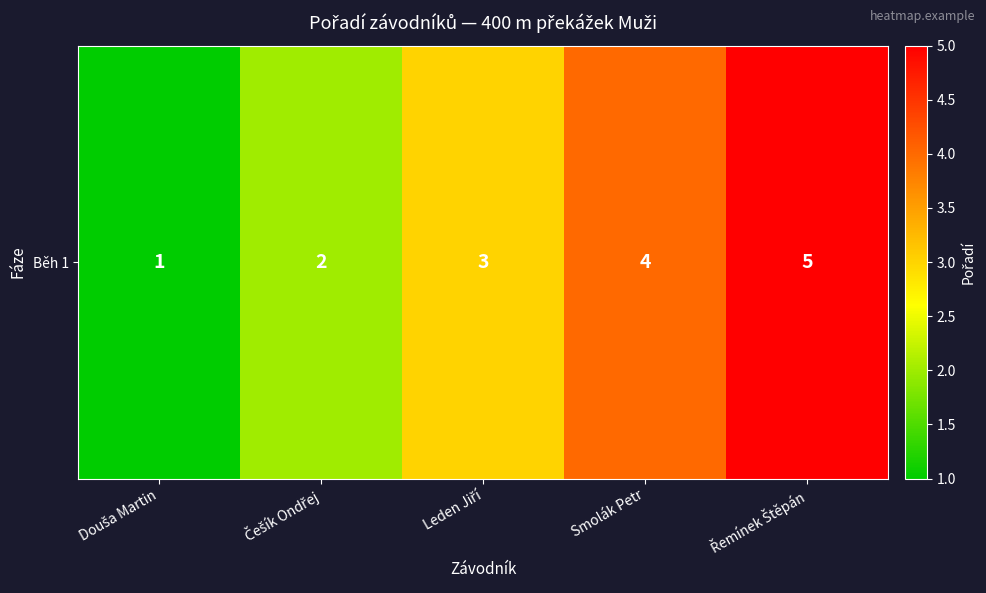

What is the difference between the second highest and minimum values?

3